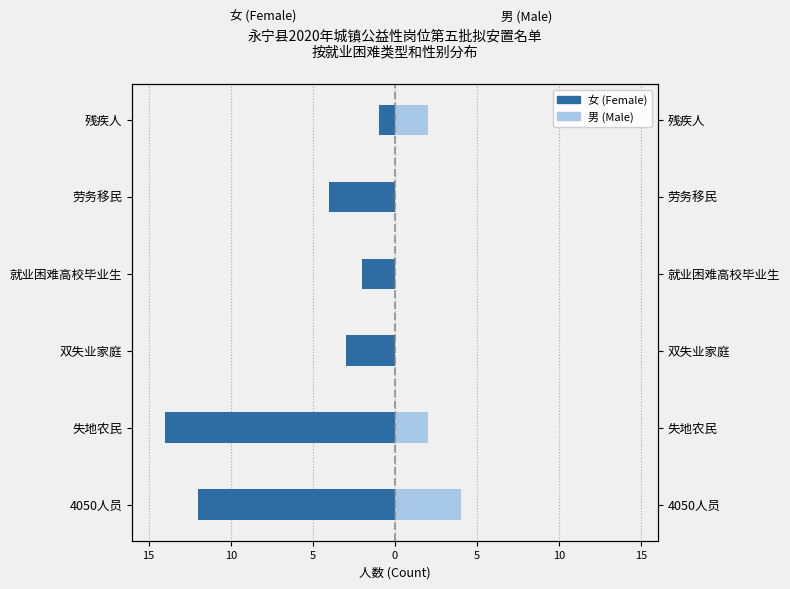

At how many categories does at least one series exceed -4?

6